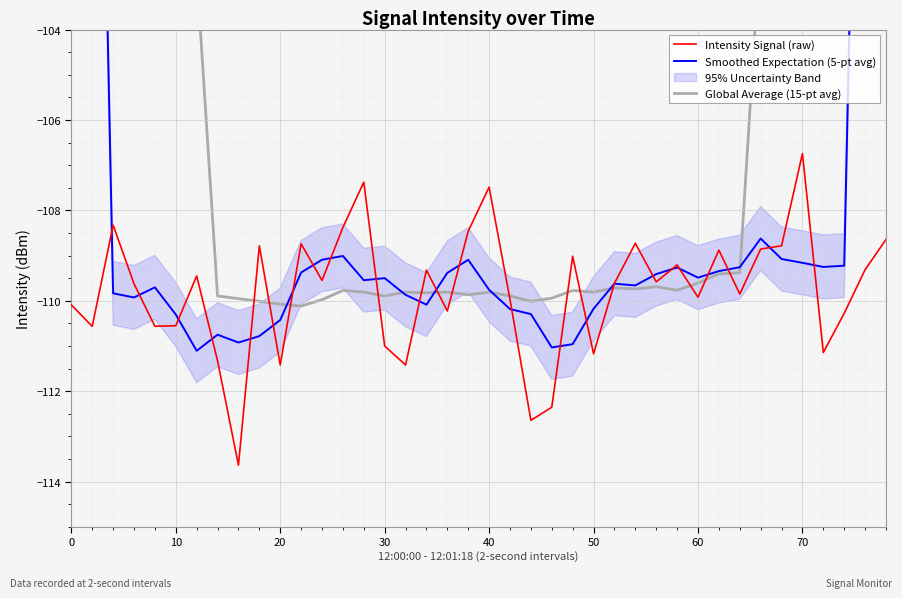

At which label does Intensity Signal (raw) reach its peak?

70